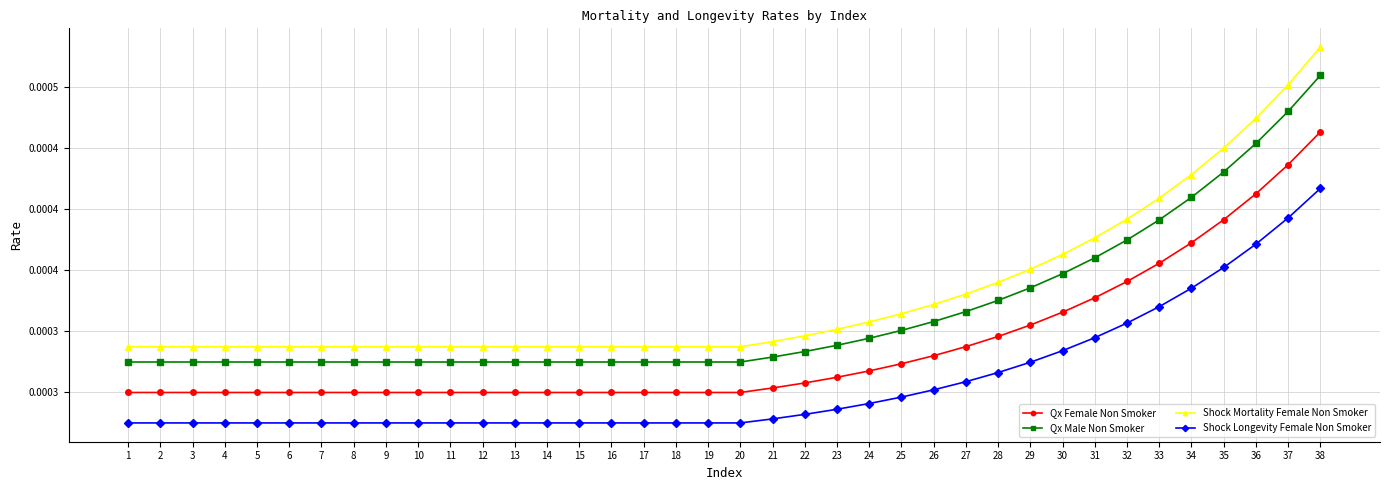

At which category is the sum across all series the highest?

38